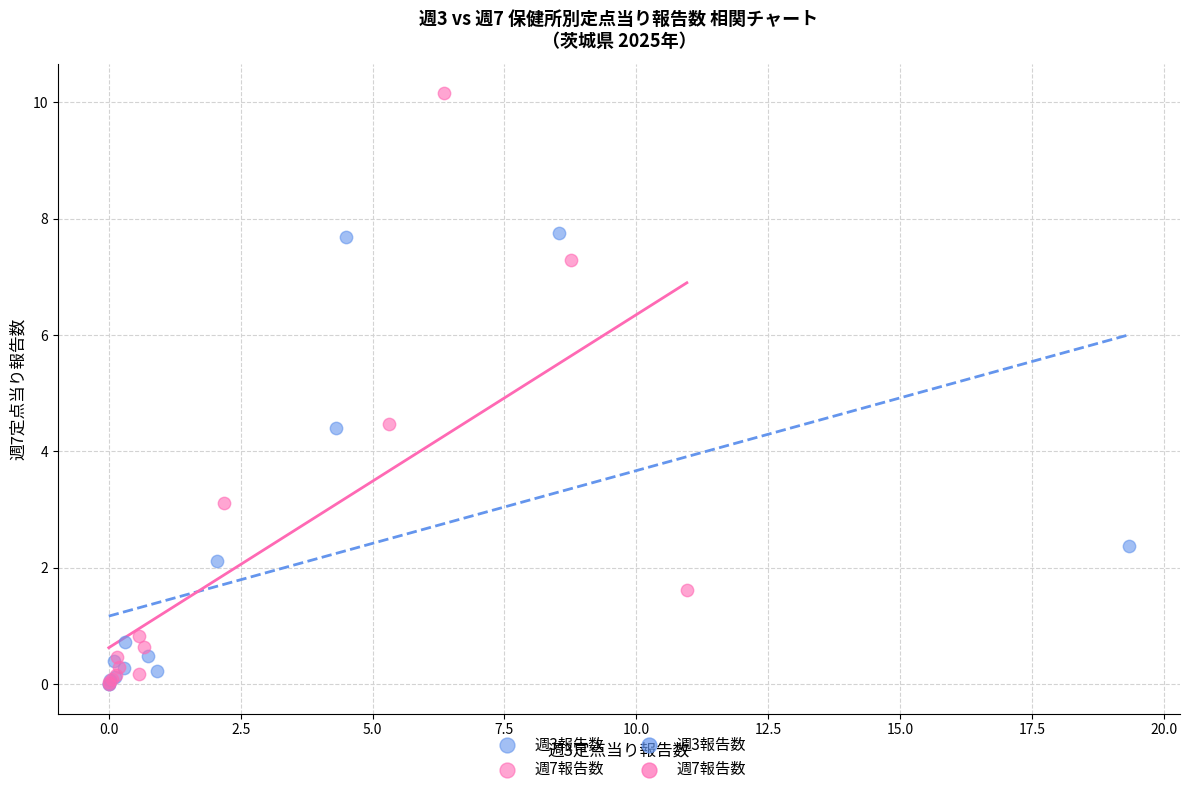

Which series has the largest Y range (max minus min)?

週7報告数